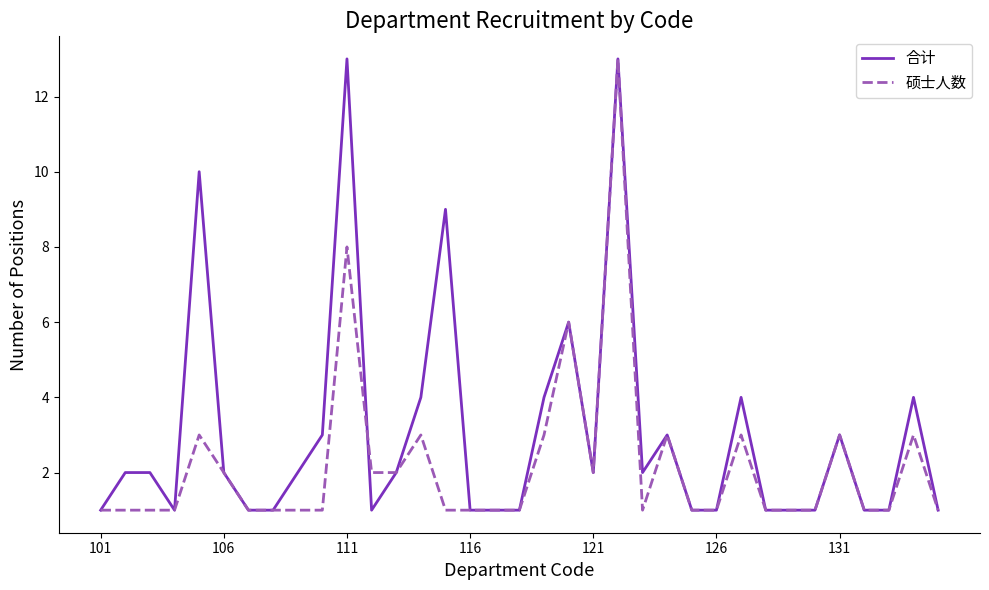

What is the maximum value shown in the chart?

13